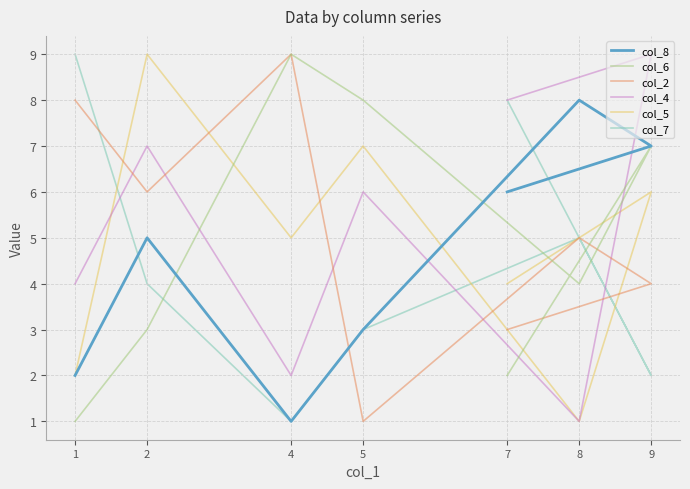

Which series has the largest range (max minus min)?

col_6